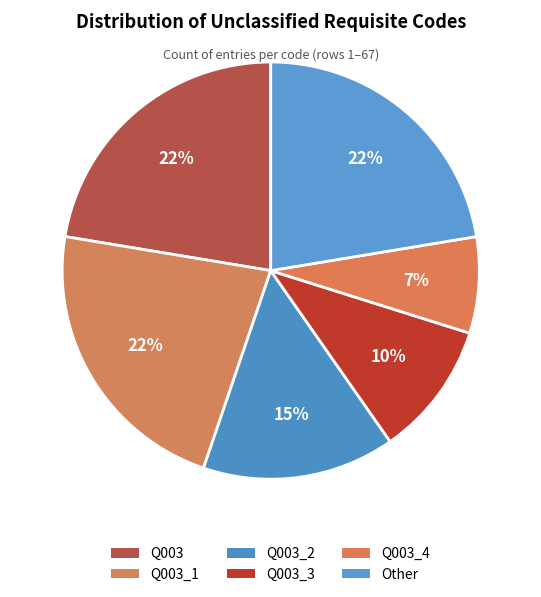

Count the number of slices in the pie.

6